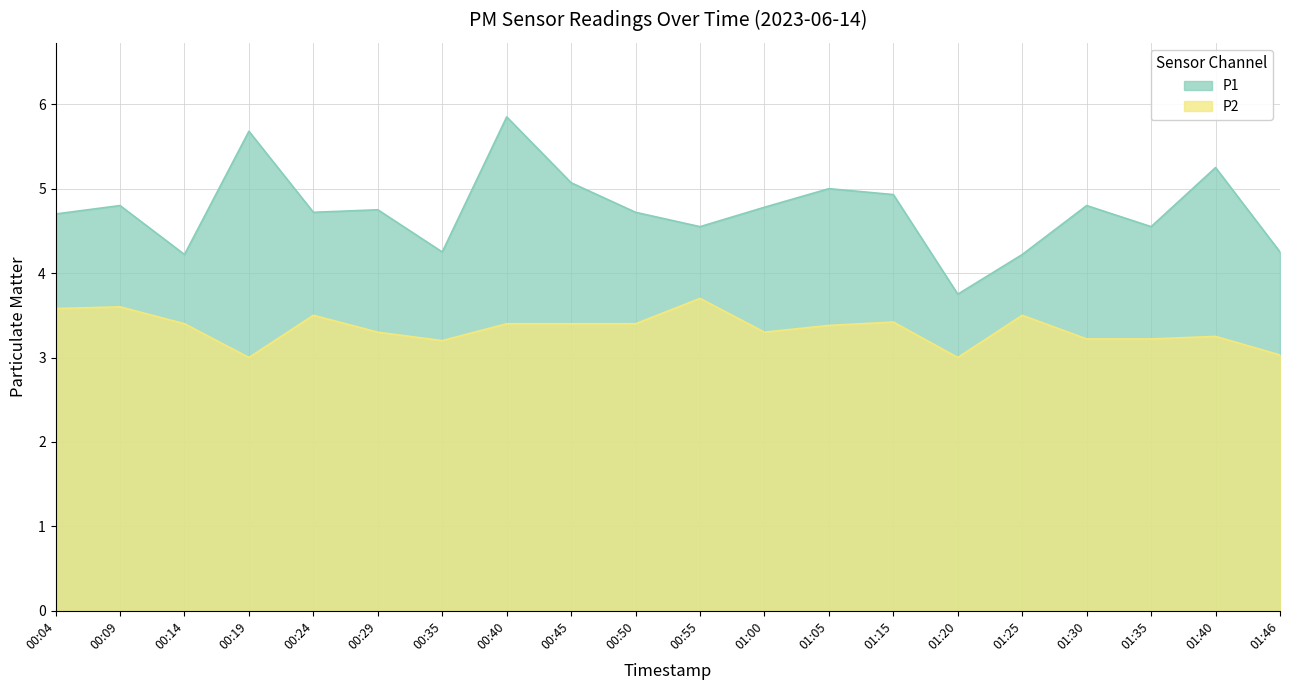

What is the approximate value of P2 at 01:00?

3.3